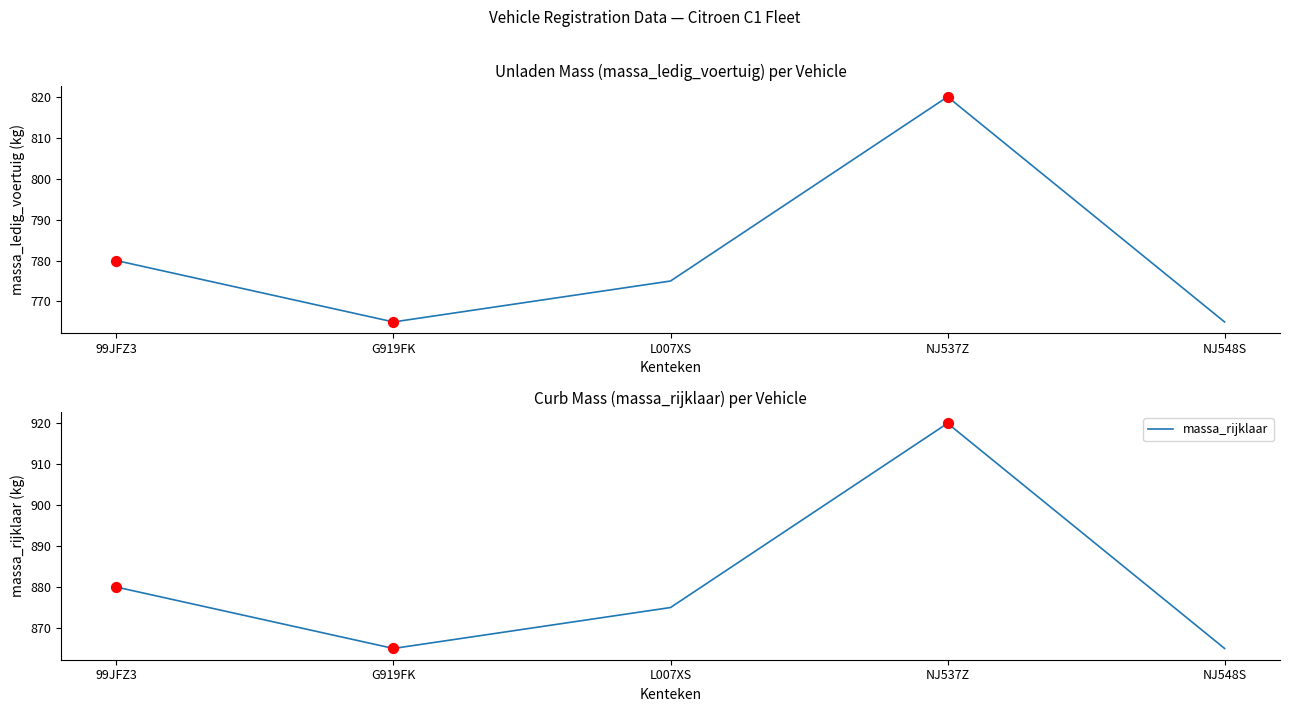

Which series has the largest total across all categories?

massa_rijklaar